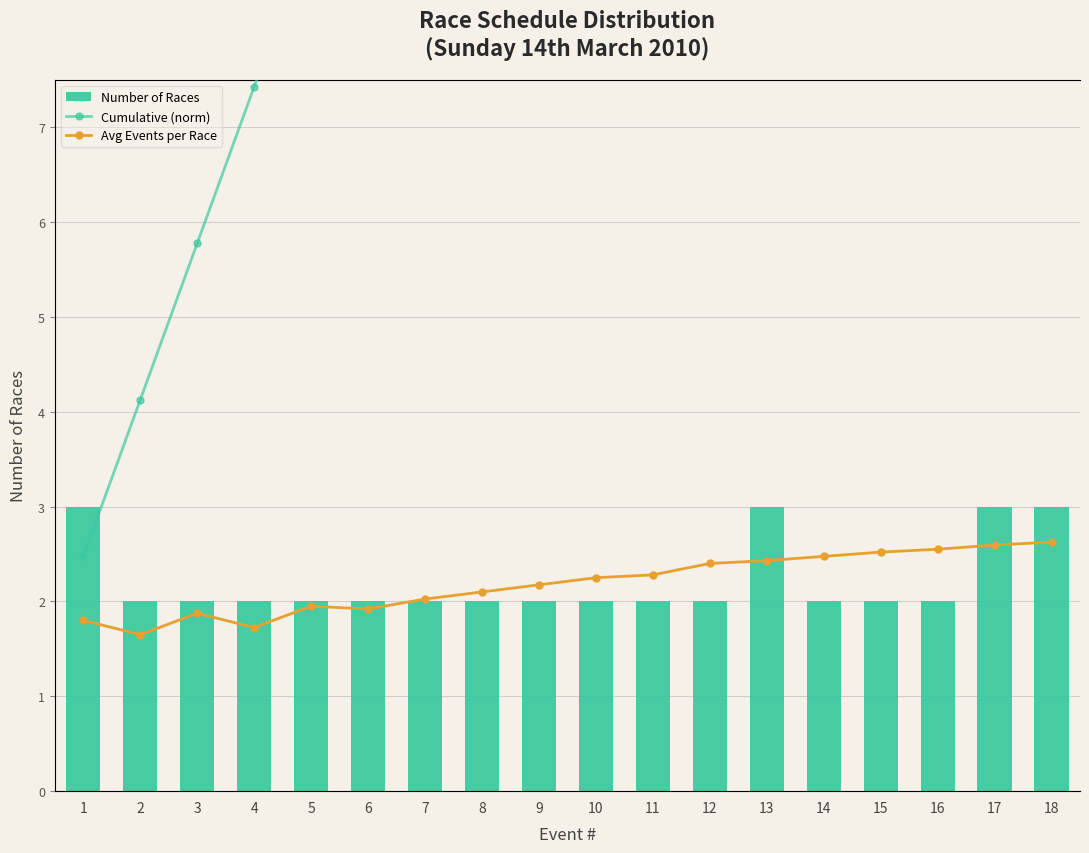

Are the bars horizontal?

No